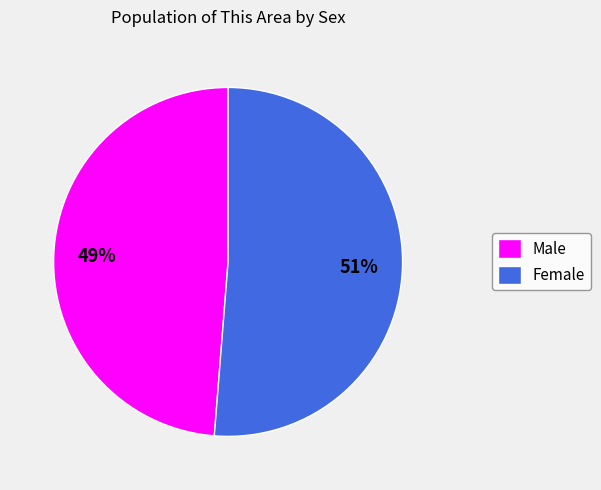

What is the largest slice in the pie chart?

Female